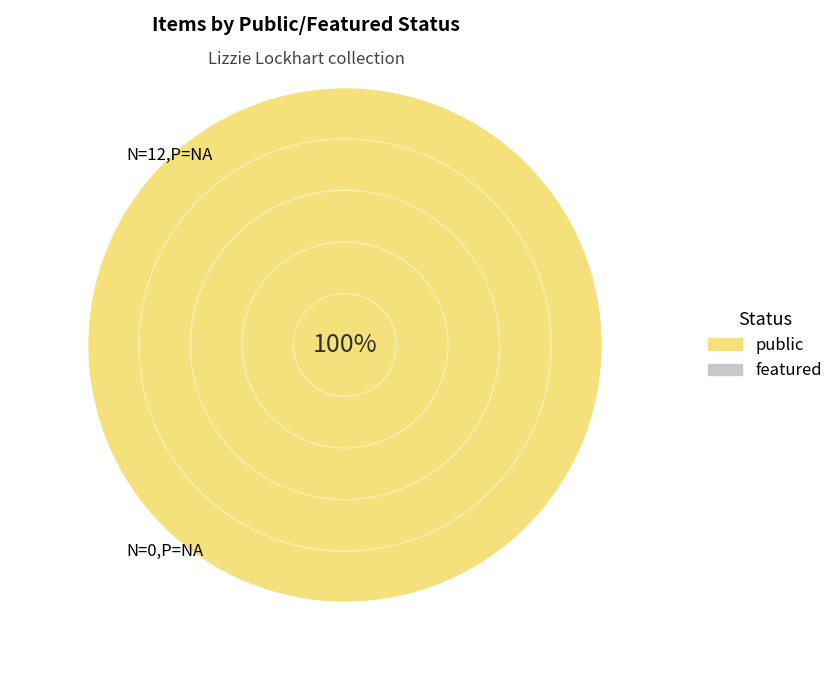

Is there a majority slice in this chart?

Yes